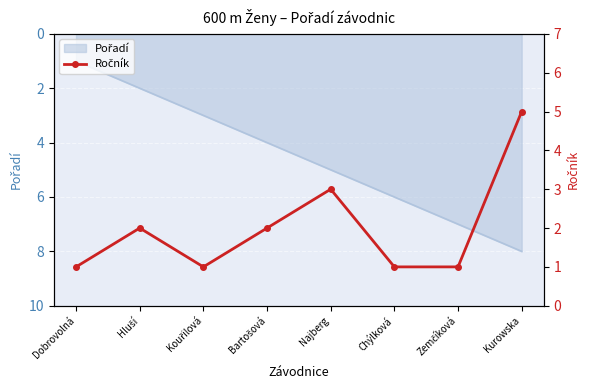

Is it true that the value at Najberg is 2?

False